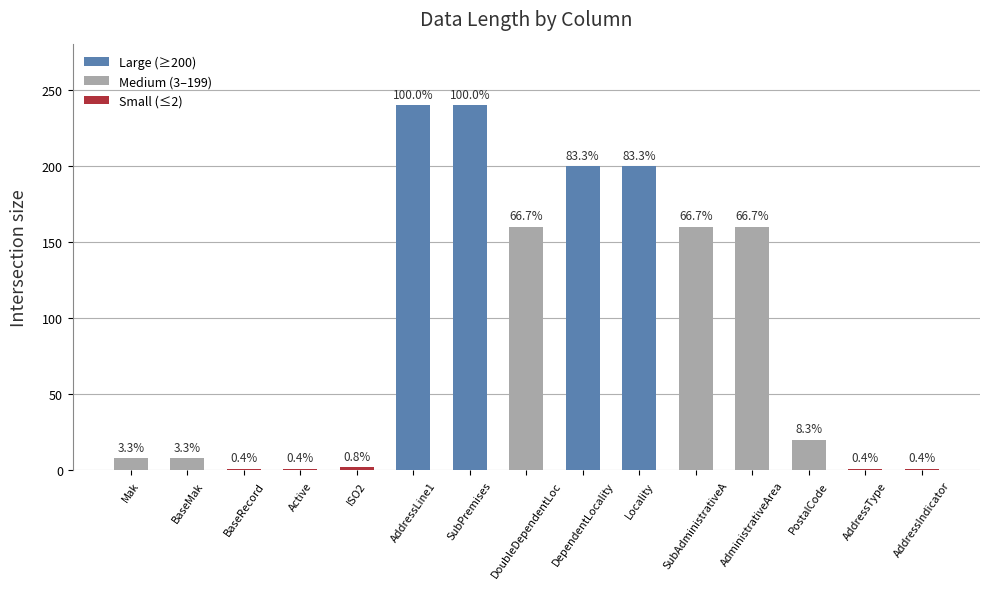

Does the chart contain any negative values?

No